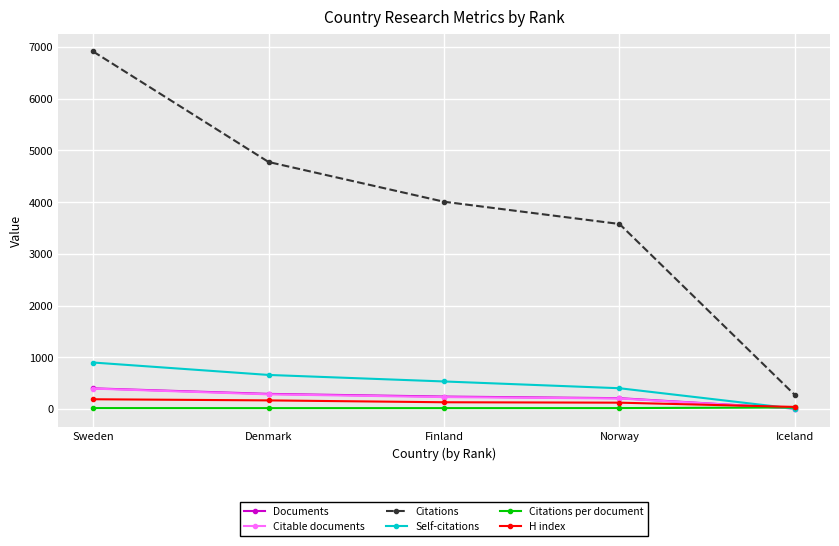

What is the value of the Citations point at the 2nd from the left?

4774.0